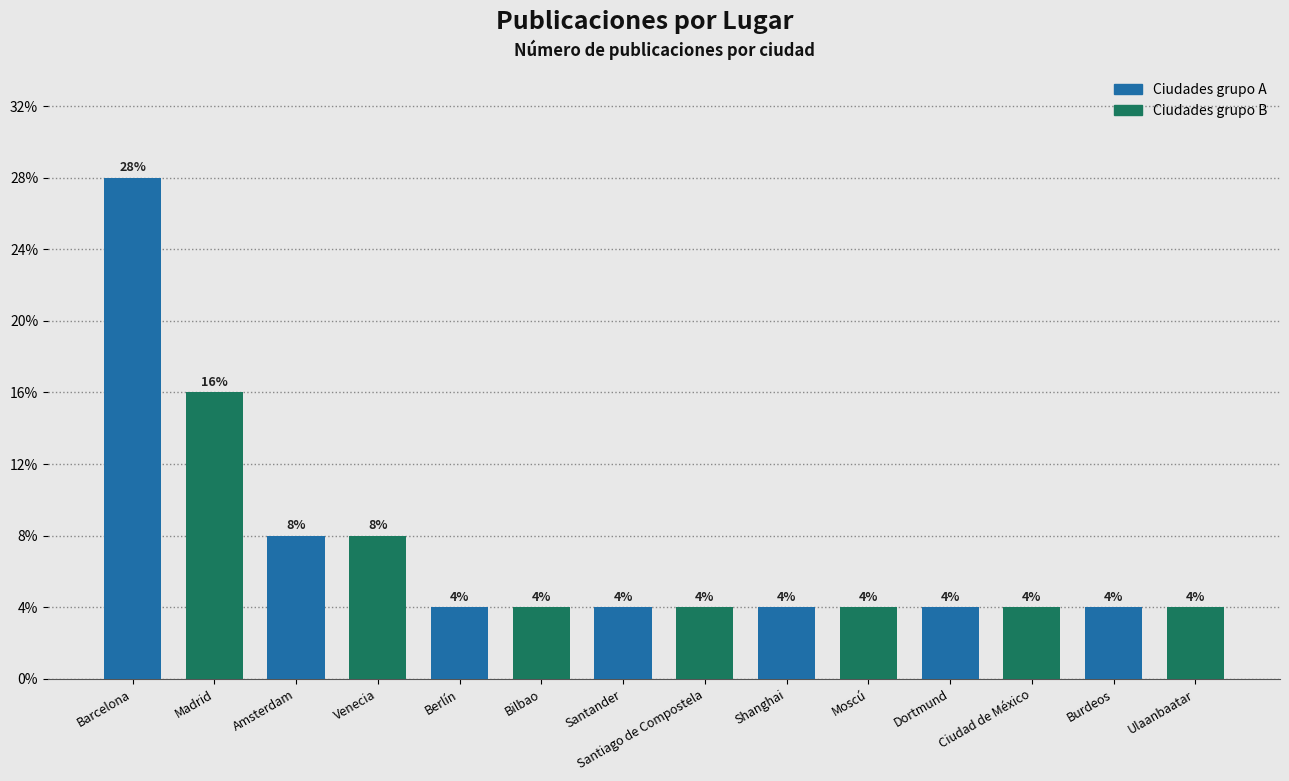

Reading right to left, list all the values displayed in this chart.

Ulaanbaatar=1	Burdeos=1	Ciudad de México=1	Dortmund=1	Moscú=1	Shanghai=1	Santiago de Compostela=1	Santander=1	Bilbao=1	Berlín=1	Venecia=2	Amsterdam=2	Madrid=4	Barcelona=7